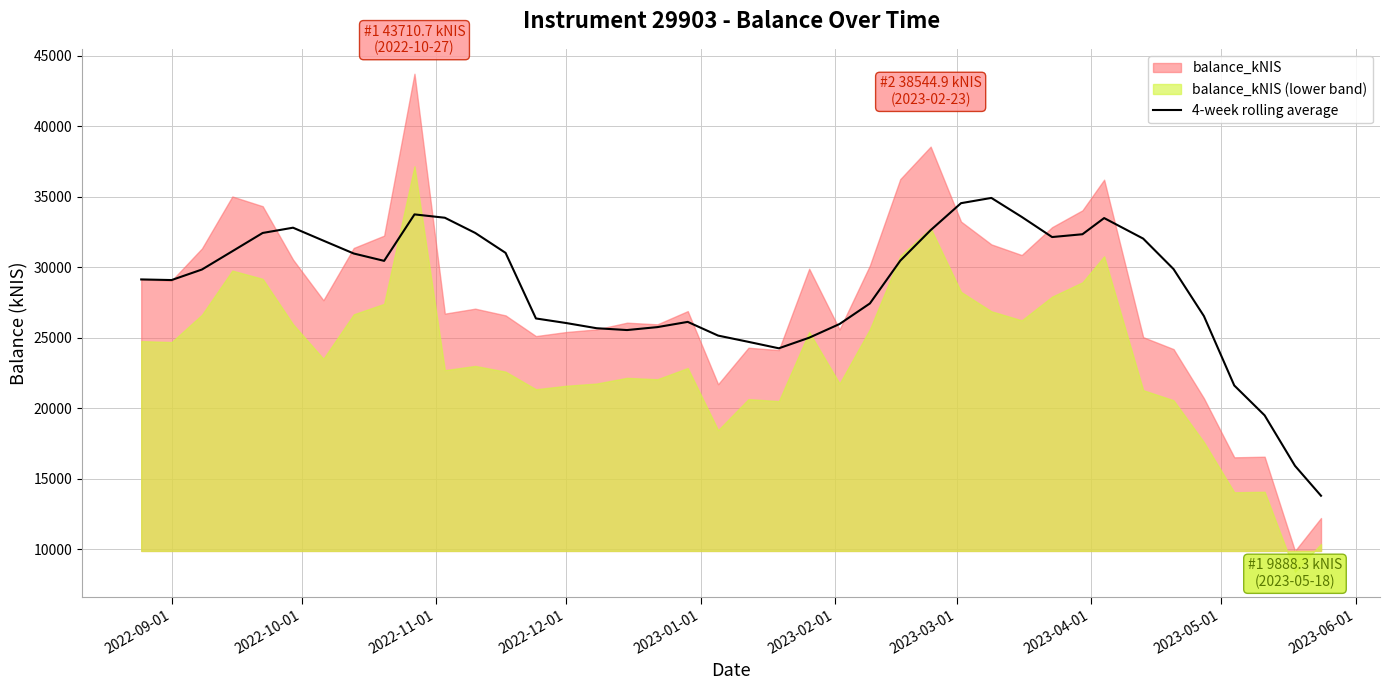

What is the lowest value of the 4-week rolling average series?

13799.6